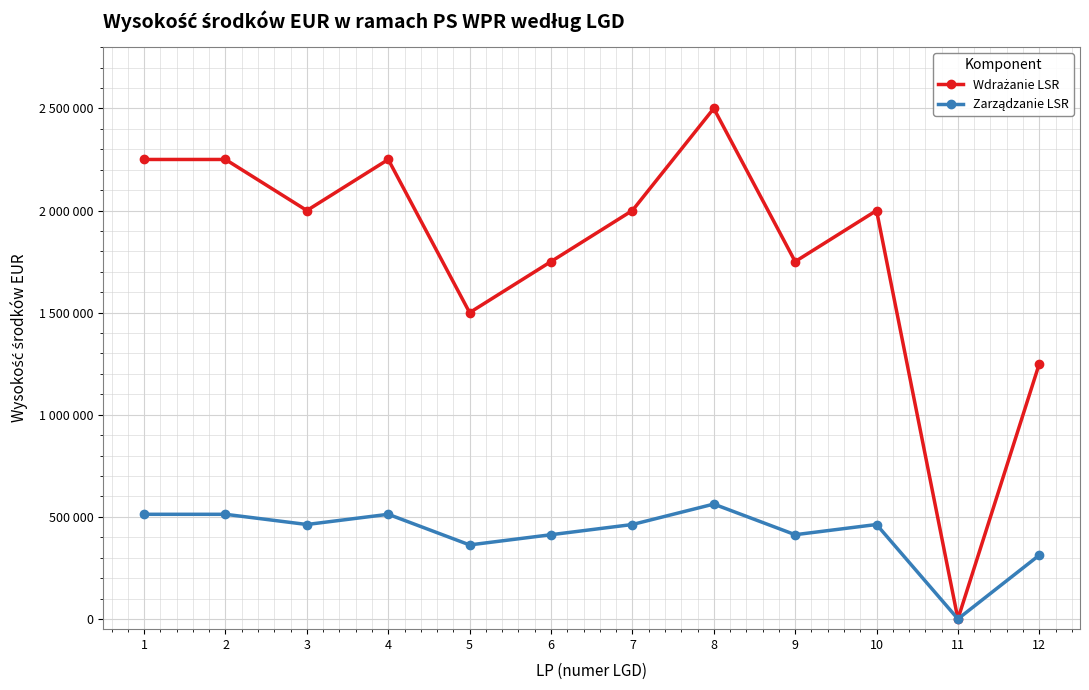

Which has a higher value, 10 or 7?

10